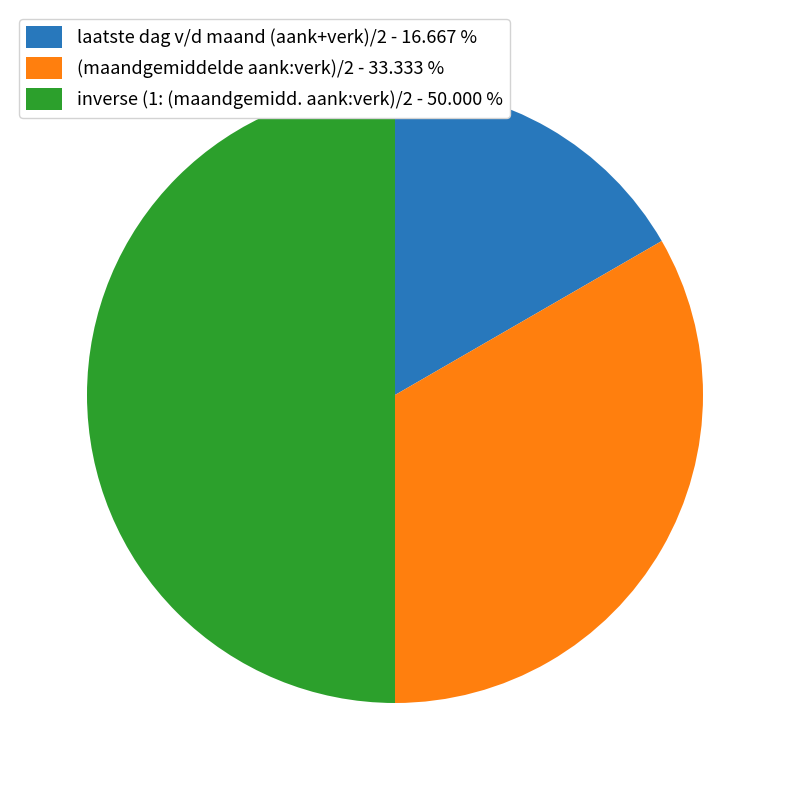

How many segments does this pie chart have?

3